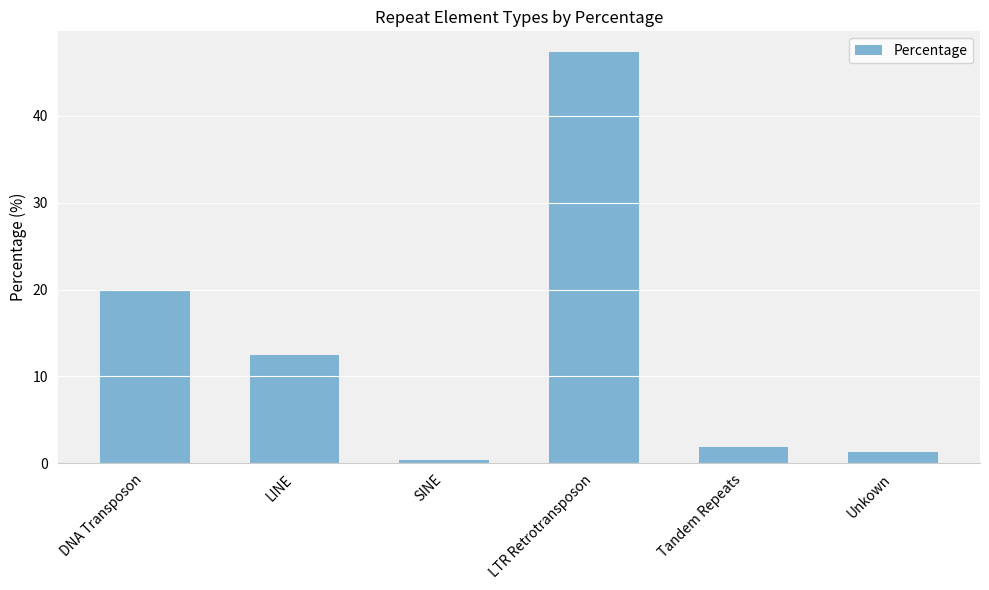

What is the change in value from DNA Transposon to LINE?

-7.3